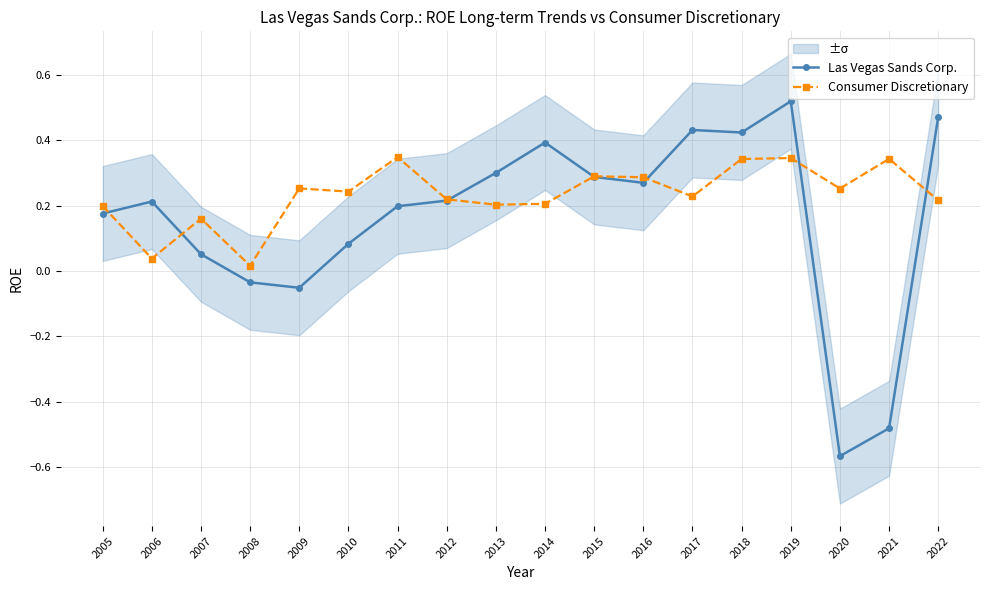

Is the value of Las Vegas Sands Corp. at 2014 greater than the value of Consumer Discretionary at 2011?

Yes